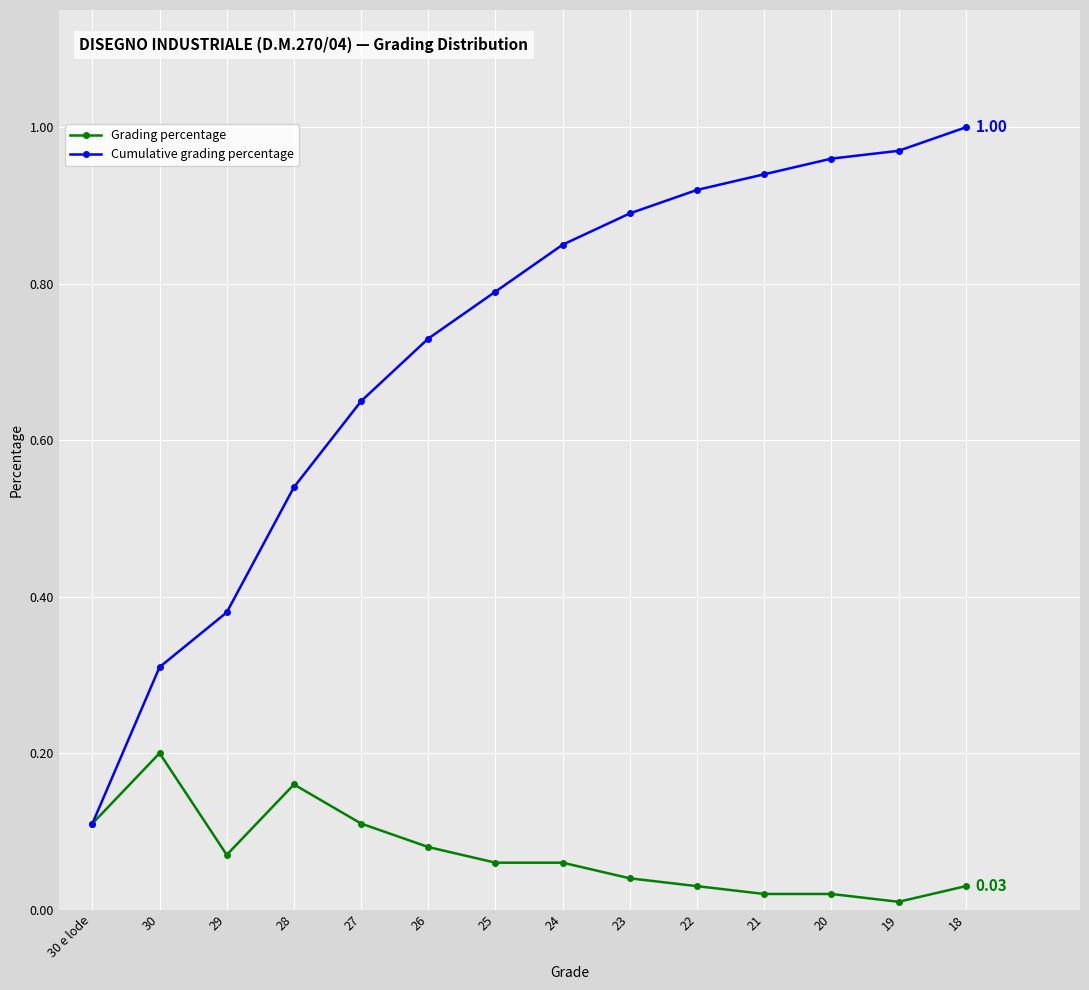

What is the label of the 2nd point from the right?

19